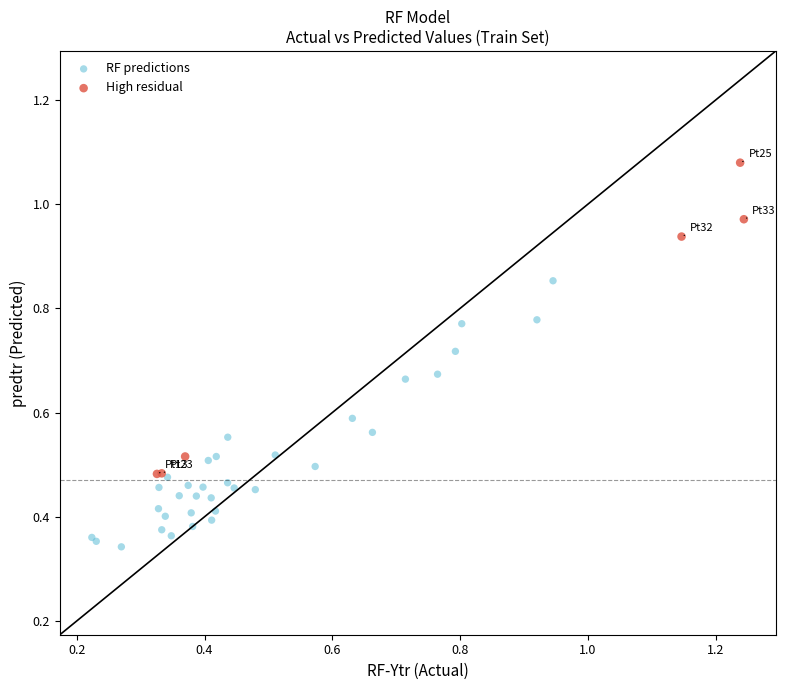

Which series contains the highest Y value?

High residual